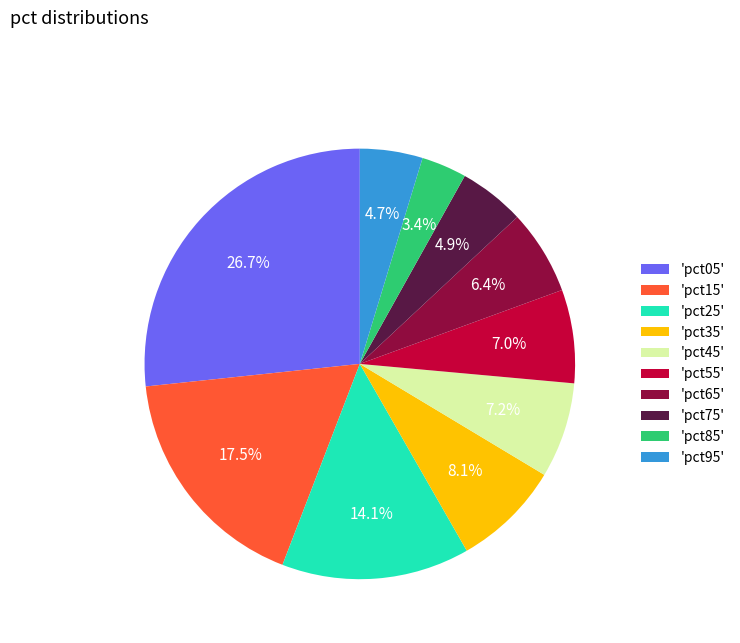

Which slice is the largest?

'pct05'